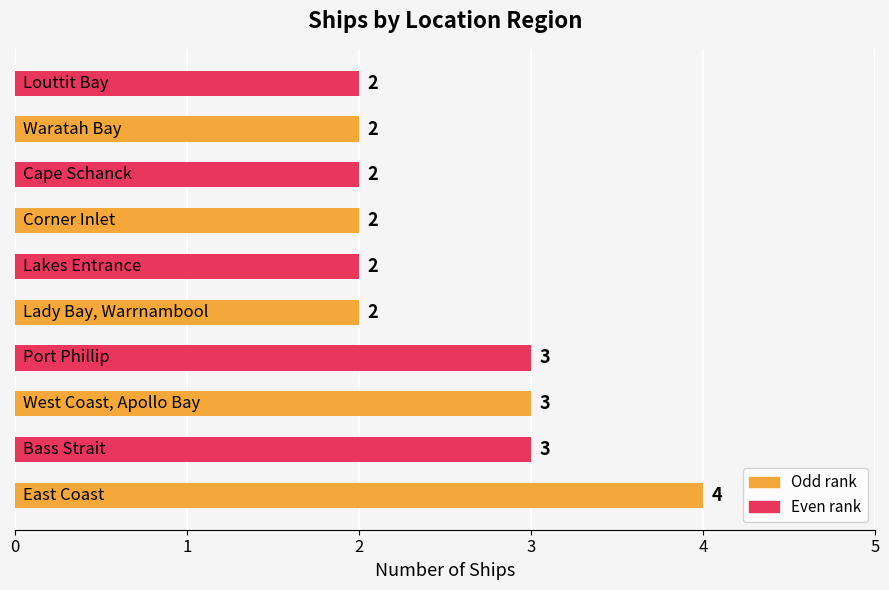

Reading bottom to top, list all the values displayed in this chart.

4	3	3	3	2	2	2	2	2	2